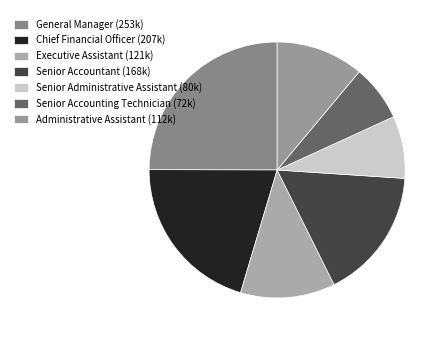

What is the largest slice in the pie chart?

General Manager